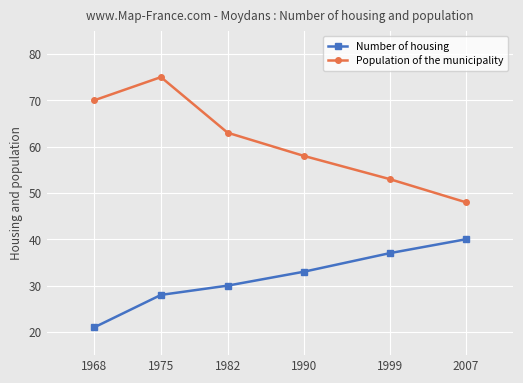

The value of Number of housing at 1968 is 14. True or false?

False